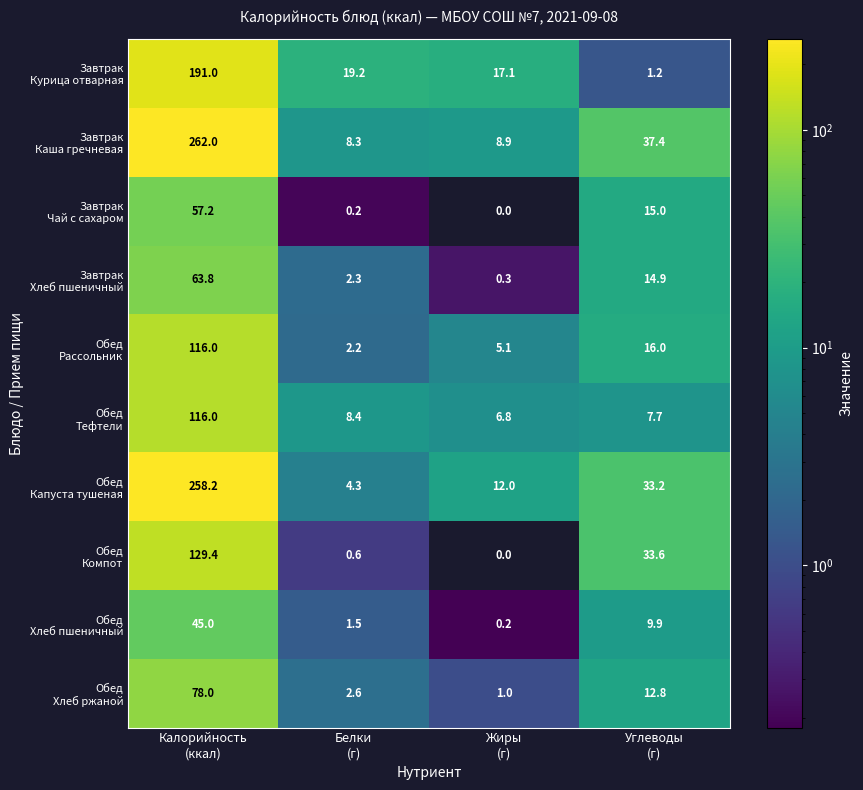

What is the maximum value shown in the chart?

262.0